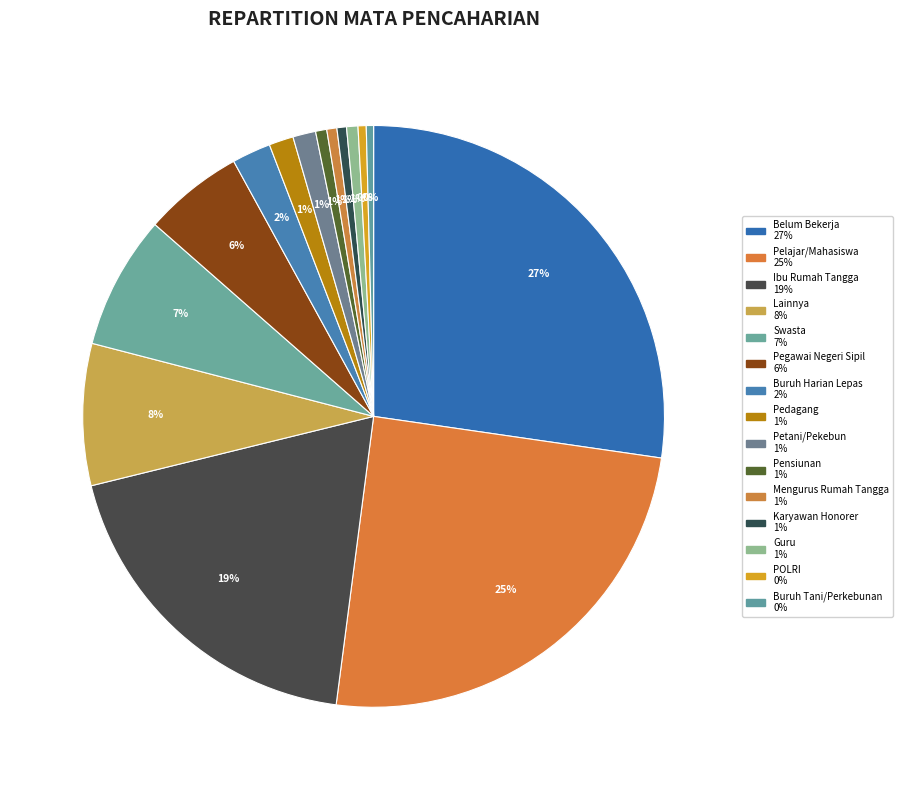

Is the sum of Pegawai Negeri Sipil and Buruh Tani/Perkebunan greater than half?

No